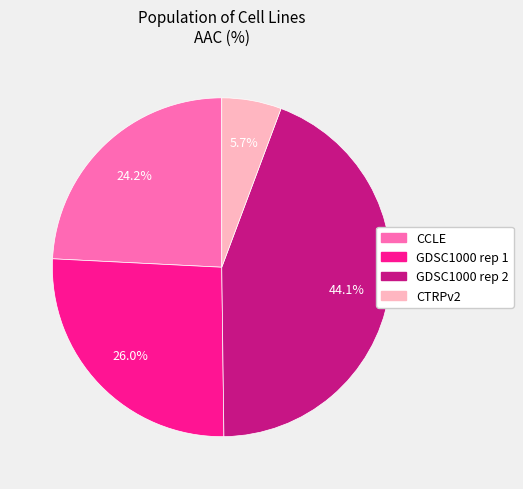

Count the number of slices in the pie.

4